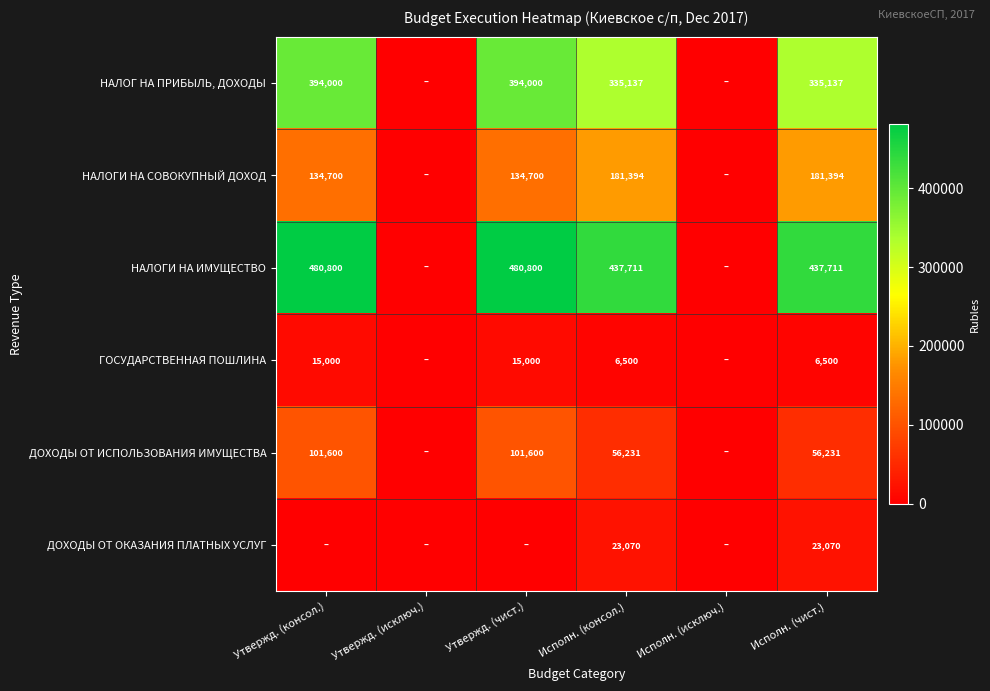

At which category is the sum across all series the highest?

Утвержд. (консол.)